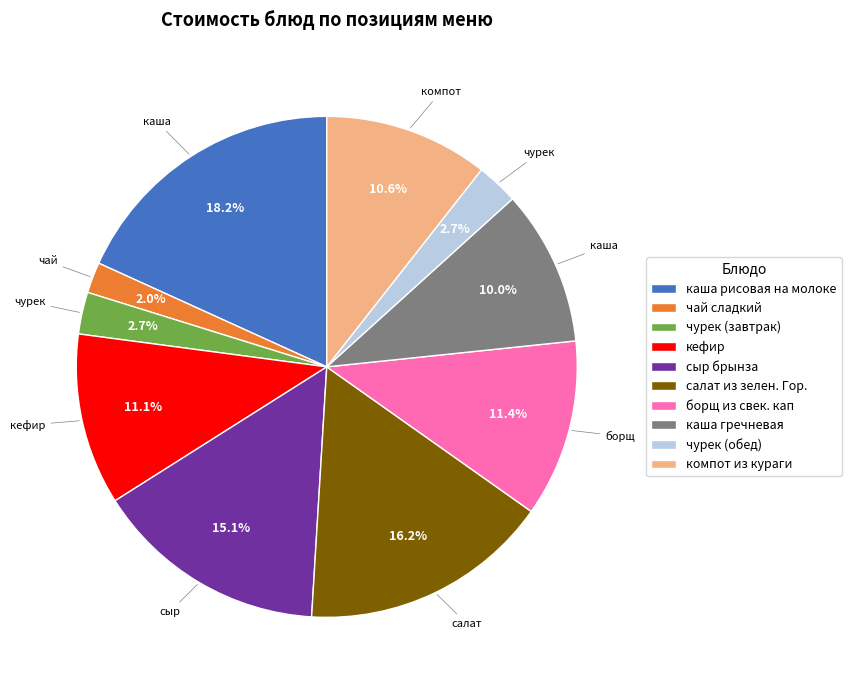

To the nearest percent, what is the combined percentage of салат из зелен. Гор. and каша гречневая?

26%